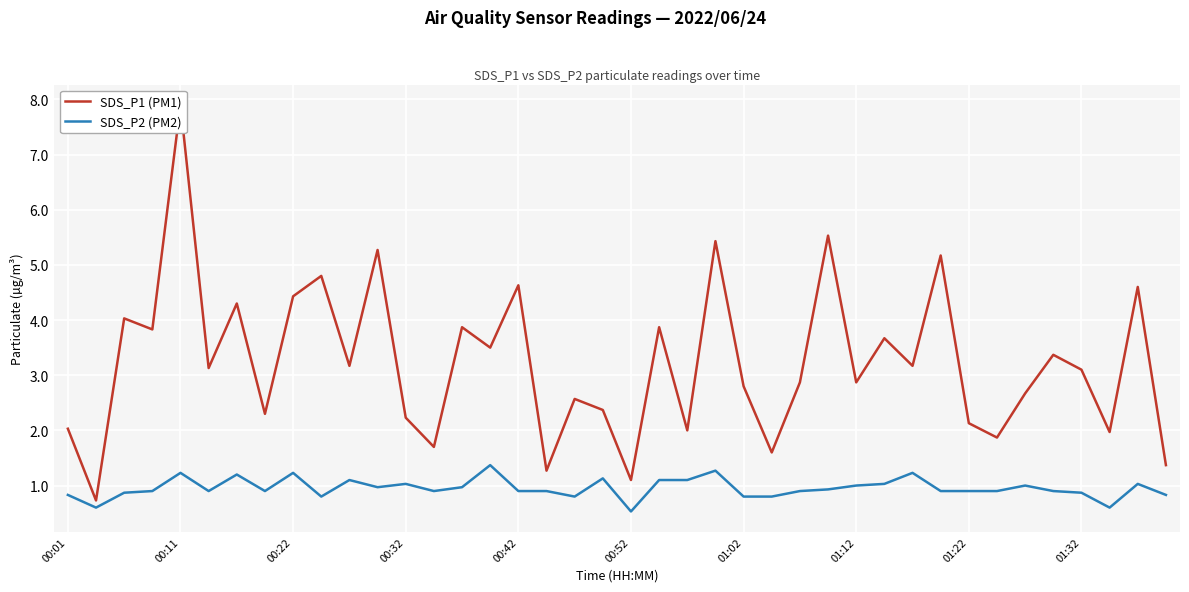

The SDS_P2 (PM2) series shows 0.2 at 00:01. True or false?

False